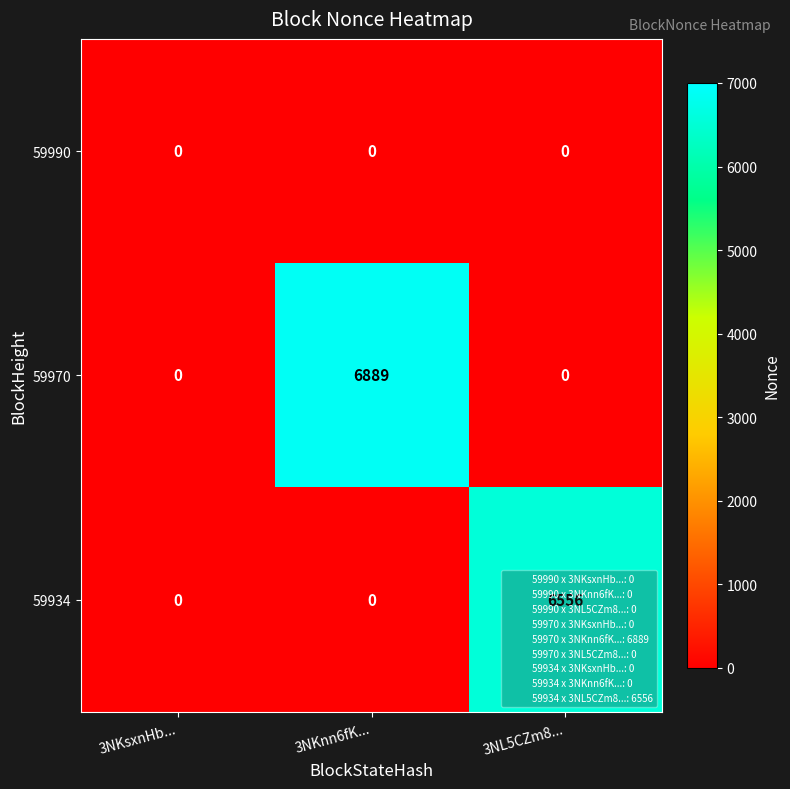

Which label corresponds to the largest value in the chart?

3NKnn6fK...